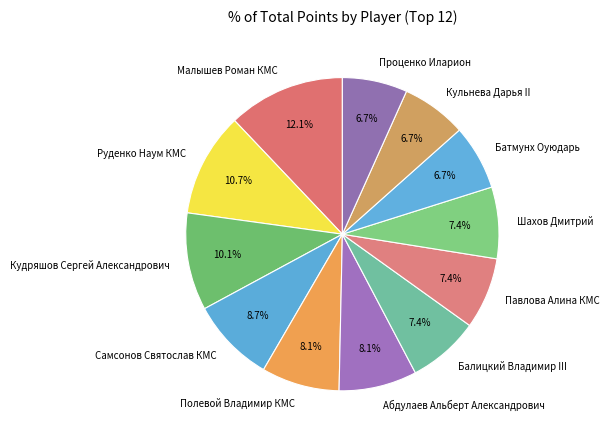

To the nearest percent, what is the difference between the largest and smallest slice percentages?

5%